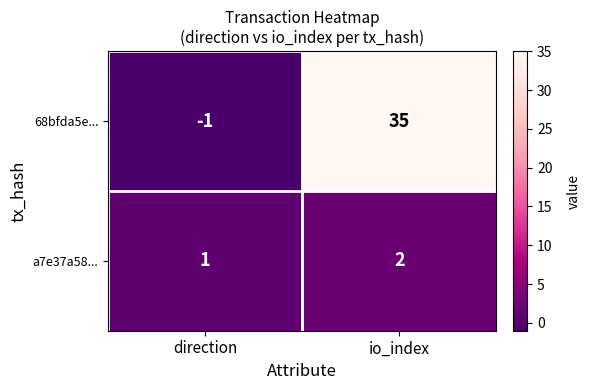

At which label is a7e37a58... closest to 1?

direction